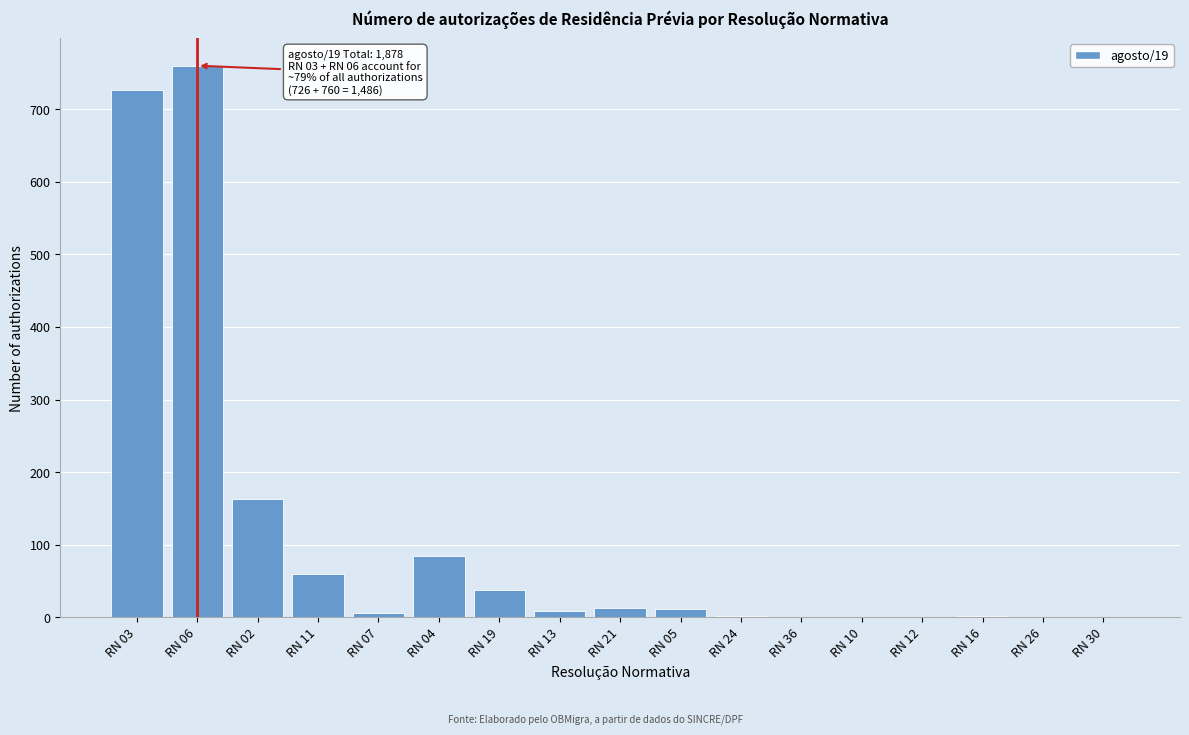

What is the change in value from RN 06 to RN 02?

-597